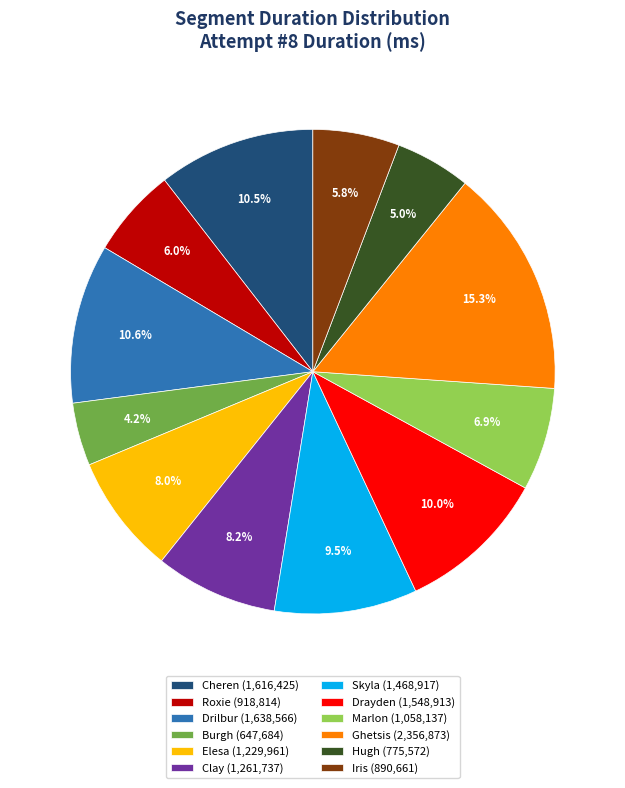

How many slices are in this pie chart?

12